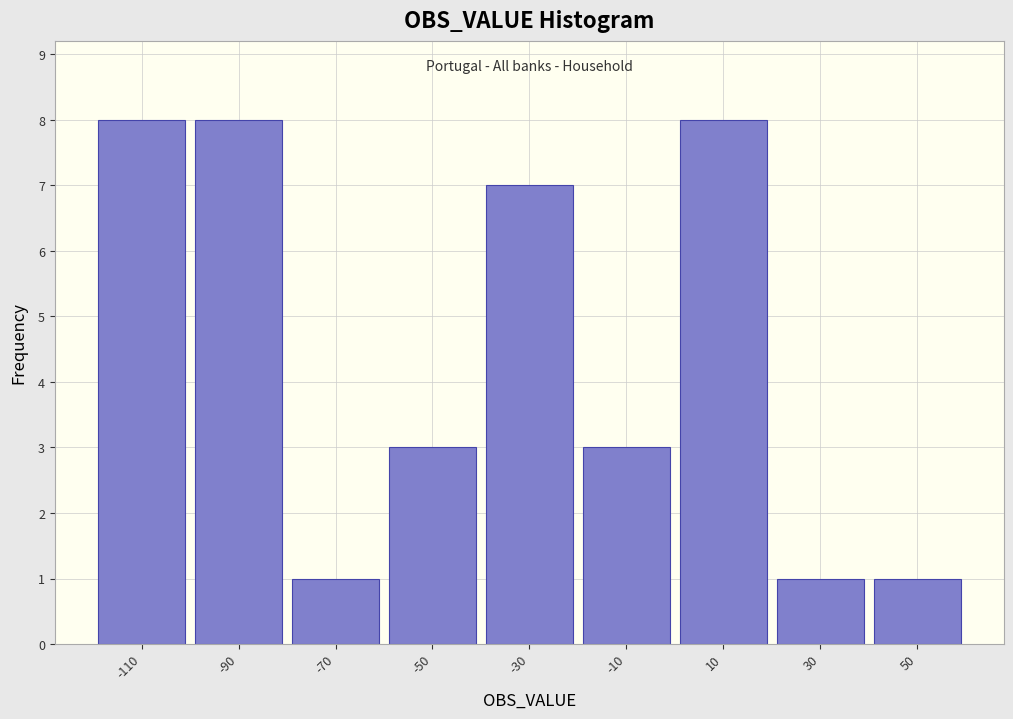

Reading left to right, what are all the values shown in this chart?

8	8	1	3	7	3	8	1	1